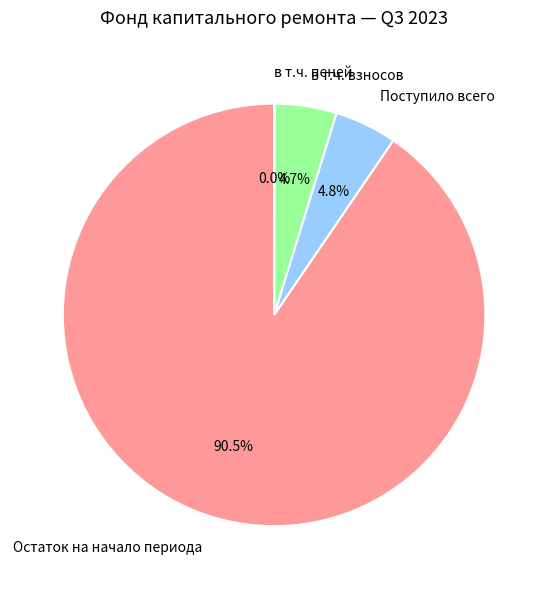

To the nearest percent, what percentage of the pie is Поступило всего?

5%